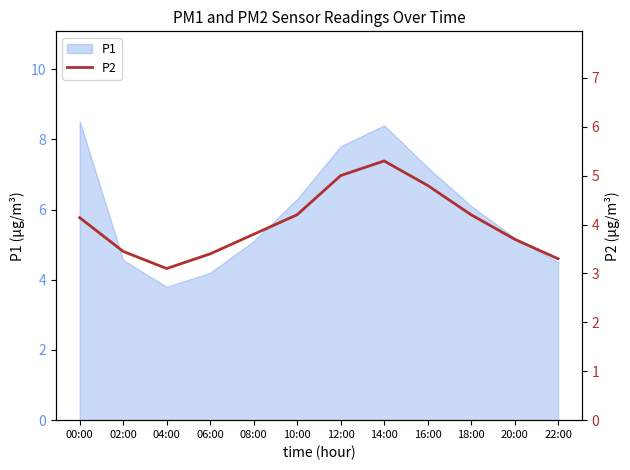

Does the chart display data point markers on the line(s)?

No